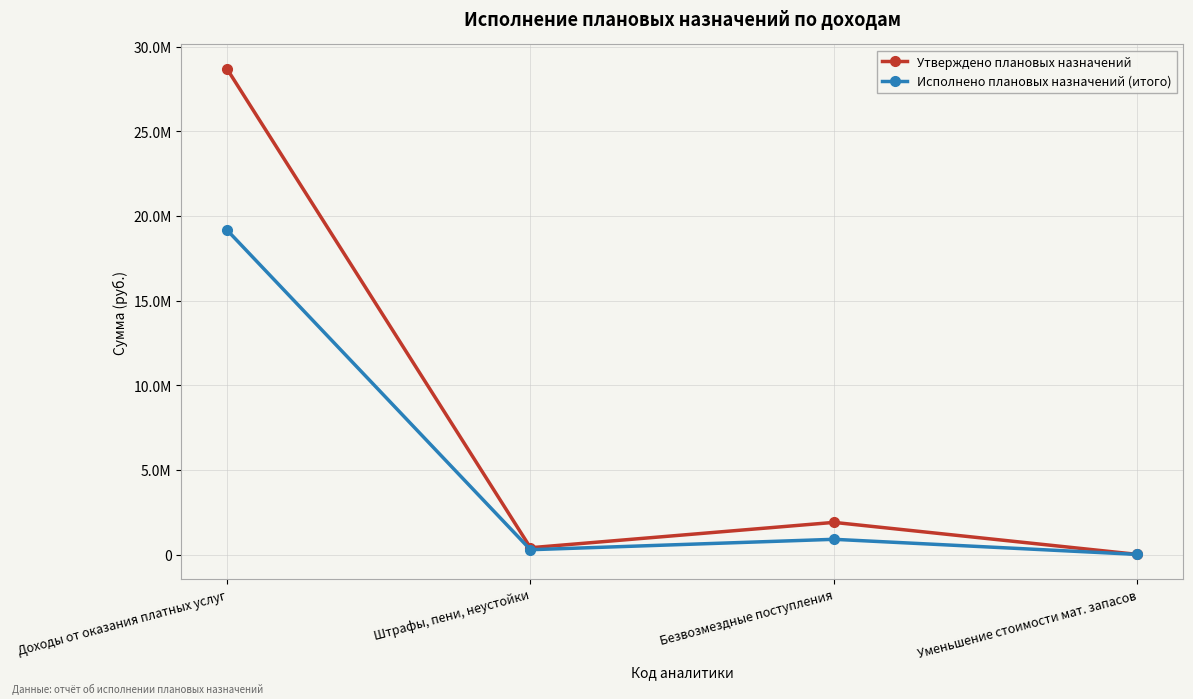

Does the chart have visible grid lines?

Yes